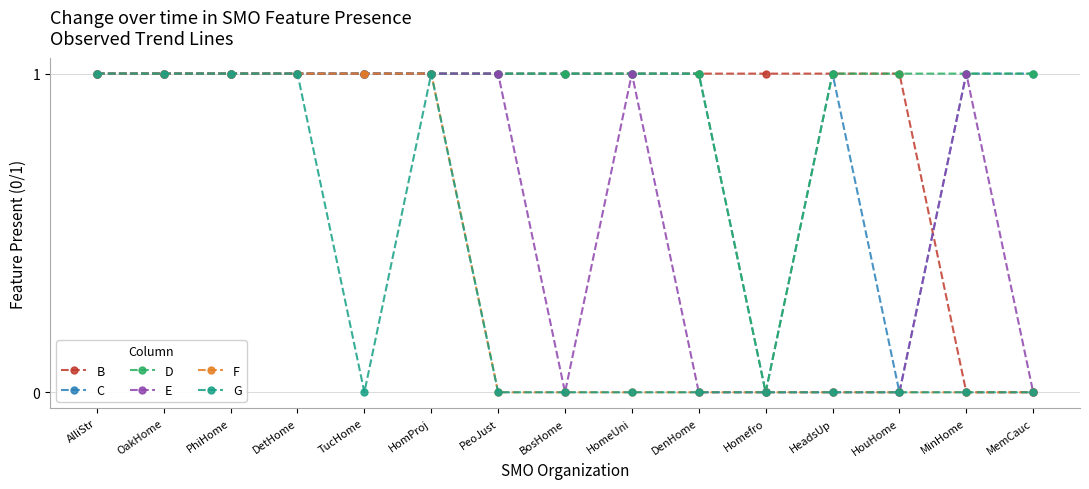

What is the label of the 4th point from the left?

DetHome